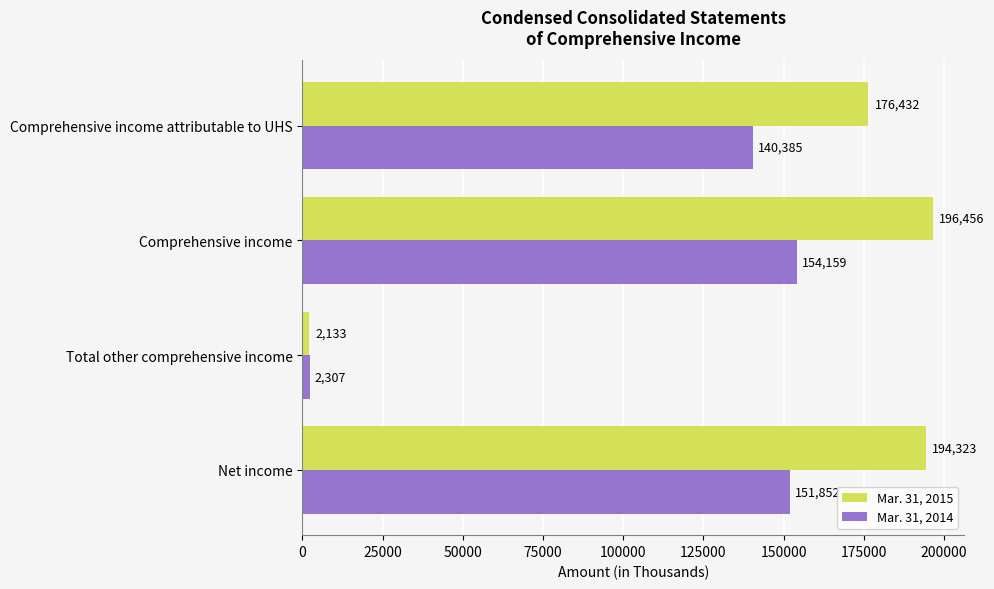

Which series has the widest spread of values?

Mar. 31, 2015